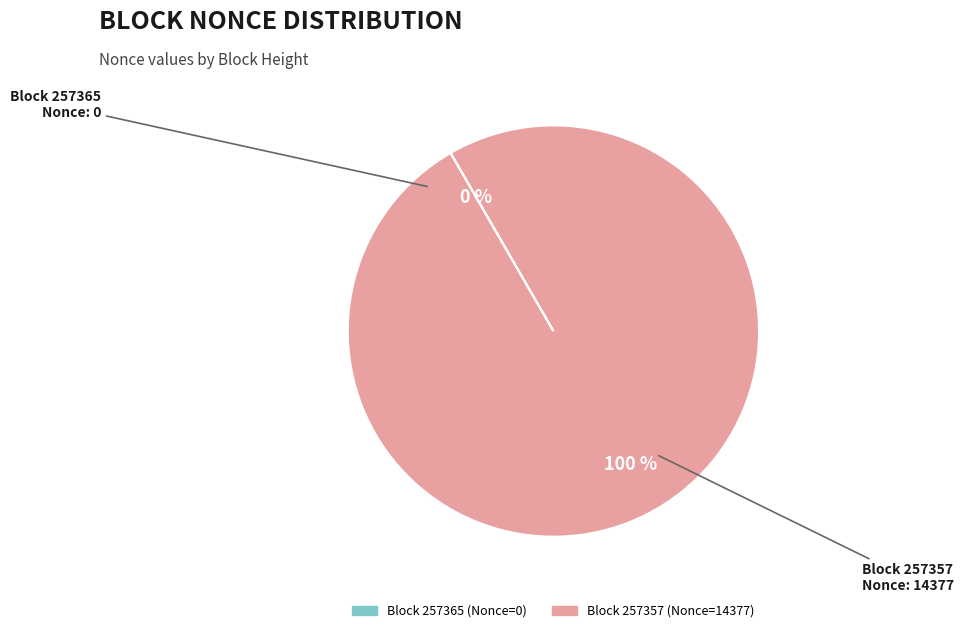

To the nearest percent, what is the average slice percentage?

50%